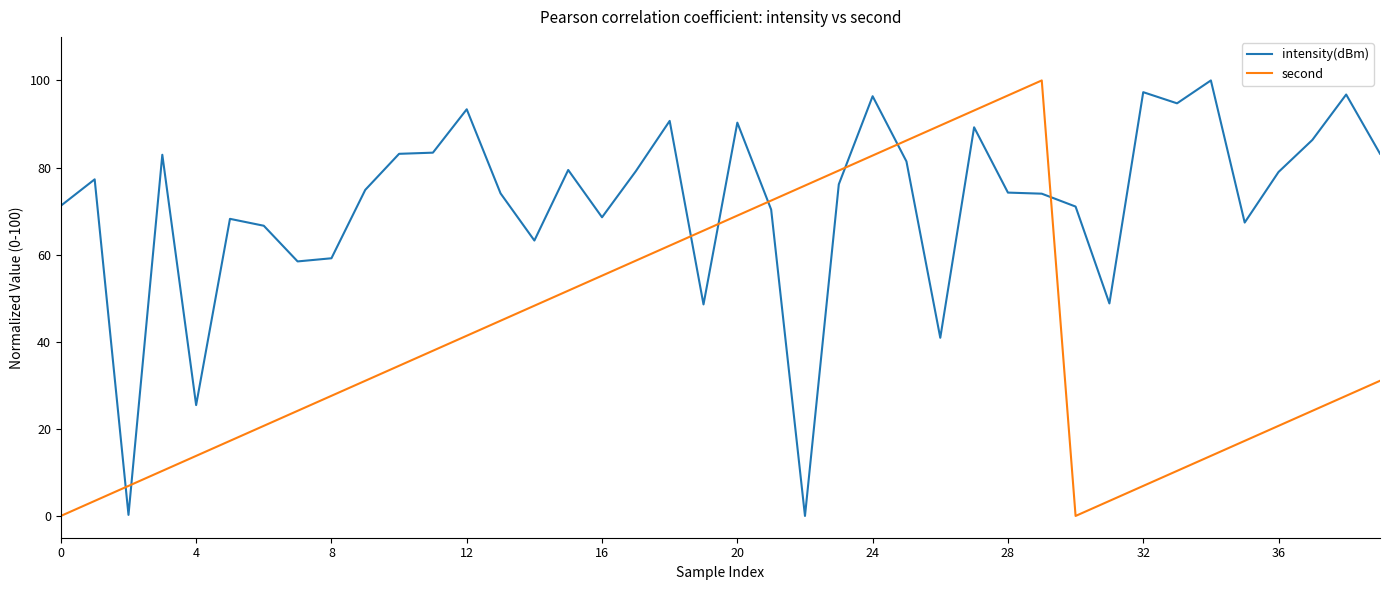

How many times do second and intensity(dBm) cross each other?

8